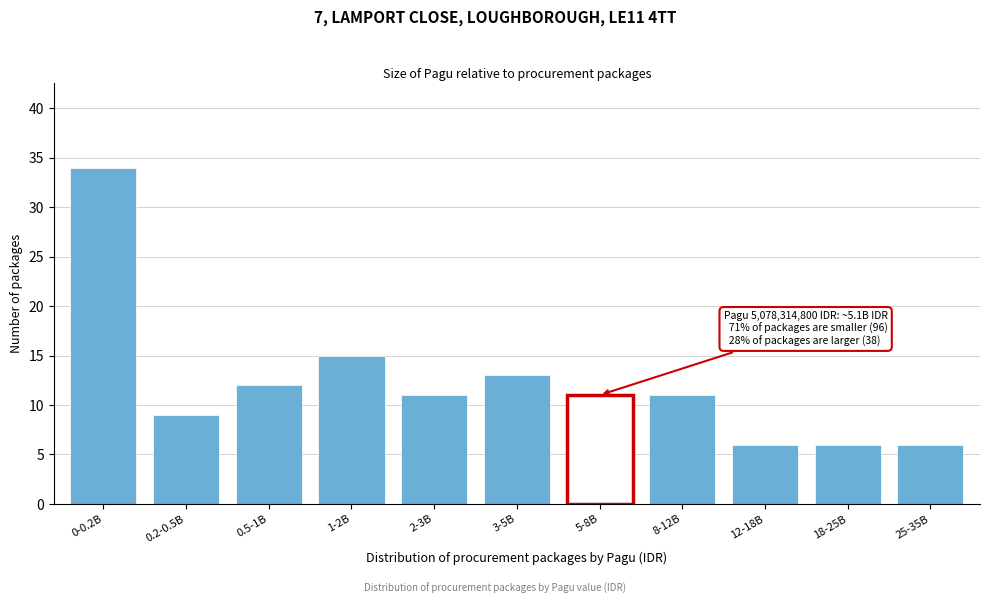

Reading right to left, what are all the values shown in this chart?

25-35B=6	18-25B=6	12-18B=6	8-12B=11	5-8B=11	3-5B=13	2-3B=11	1-2B=15	0.5-1B=12	0.2-0.5B=9	0-0.2B=34